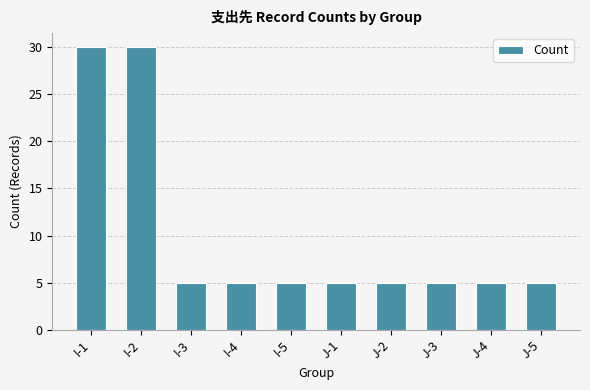

What is the difference between the second highest and second lowest values?

25